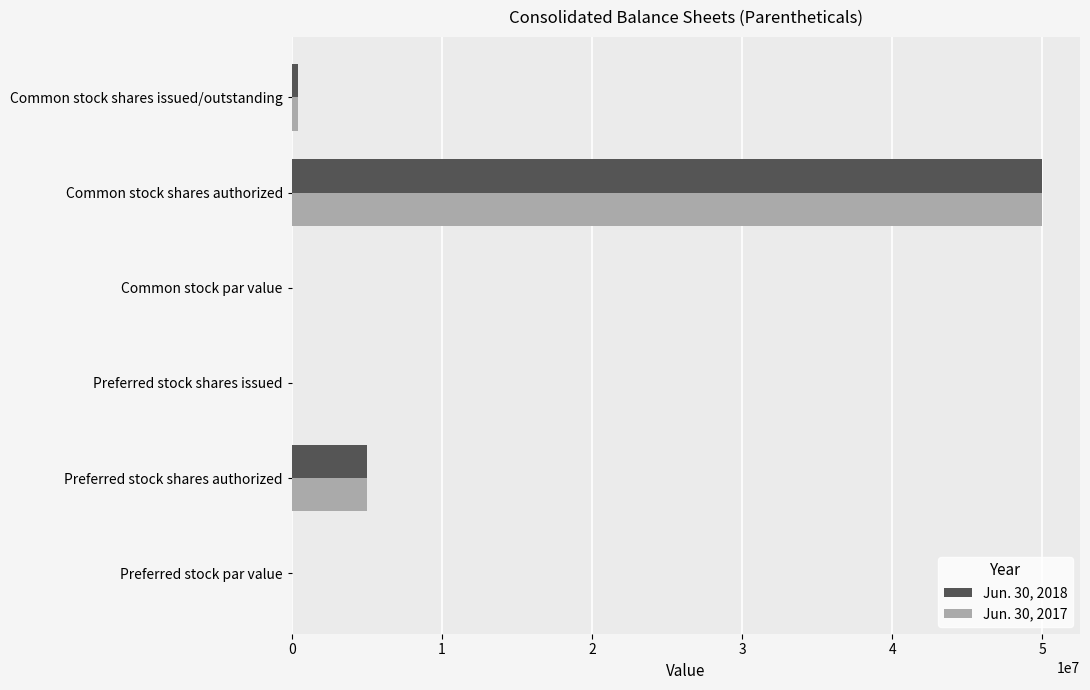

At which category is the sum across all series the highest?

Common stock shares authorized